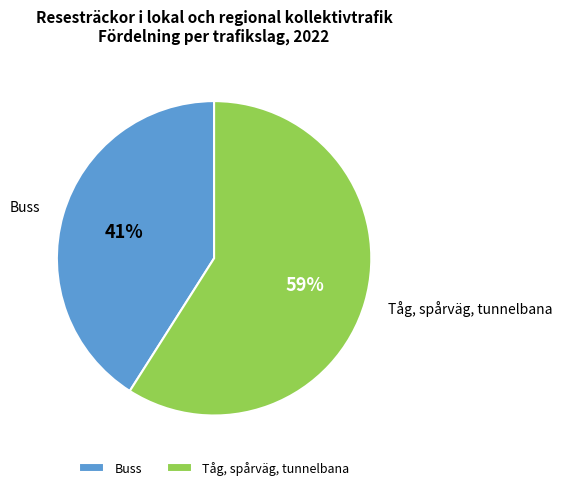

The Buss slice represents 56% of the pie. True or false?

False